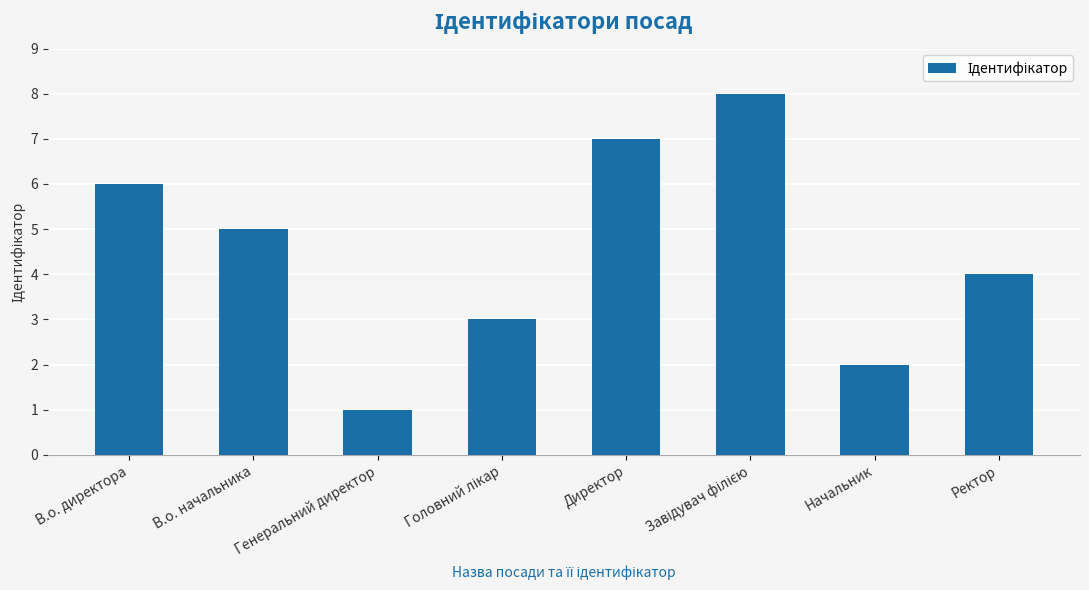

What is the difference between the second highest and minimum values?

6